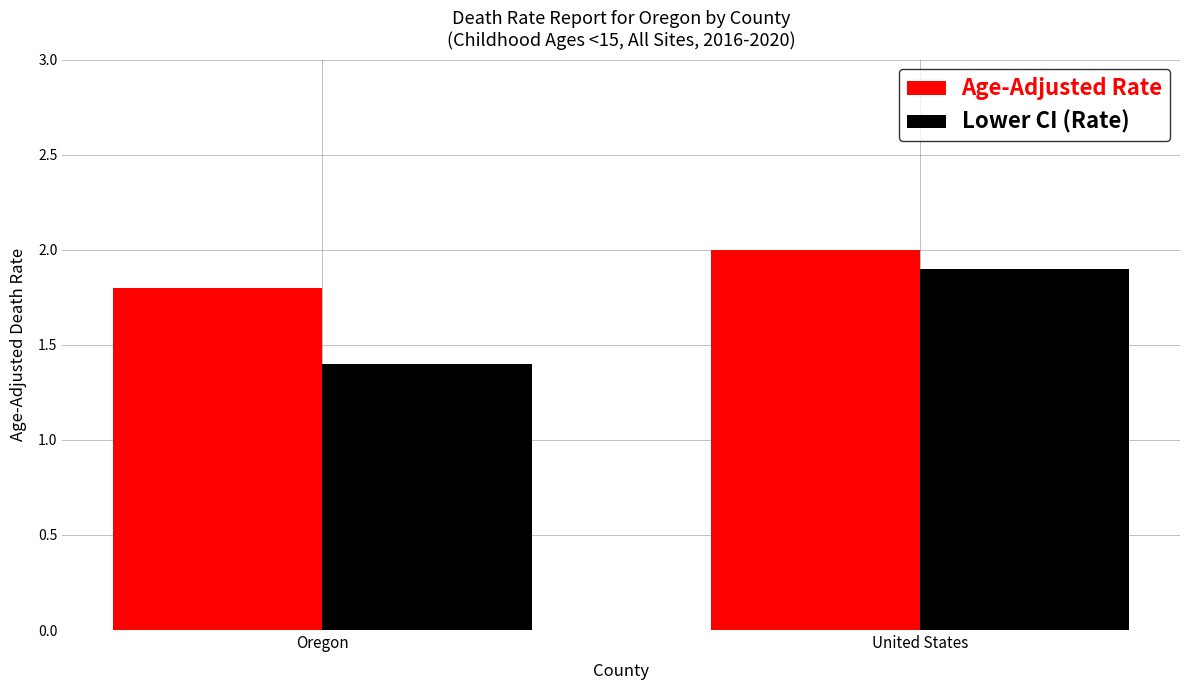

How many bars are there in each group?

2